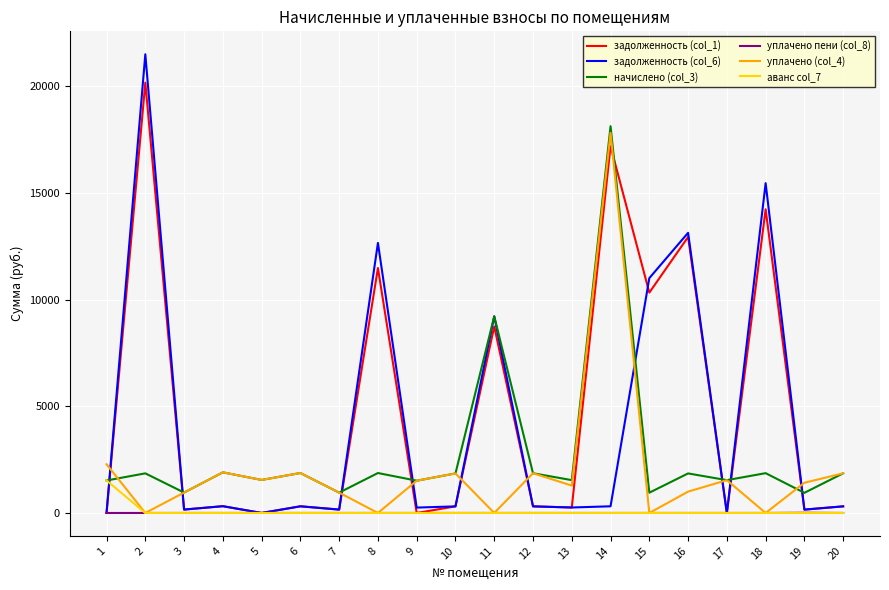

Is the value of уплачено пени (col_8) at 17 greater than the value of начислено (col_3) at 20?

No